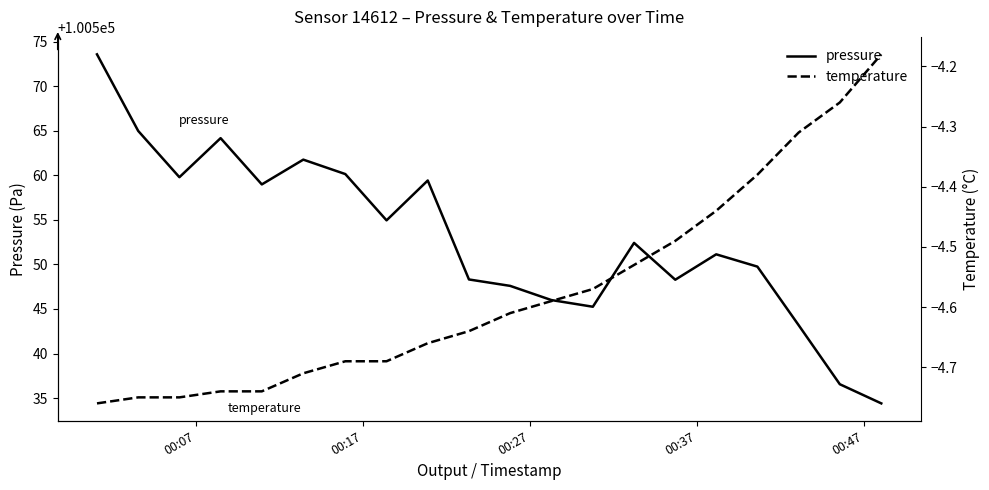

Reading left to right, extract all data points from this chart.

pressure: 100573.6	100565.0	100559.8	100564.2	100559.0	100561.8	100560.1	100554.9	100559.4	100548.3	100547.6	100546.0	100545.2	100552.4	100548.3	100551.1	100549.8	100543.2	100536.6	100534.4
temperature: -4.8	-4.8	-4.8	-4.7	-4.7	-4.7	-4.7	-4.7	-4.7	-4.6	-4.6	-4.6	-4.6	-4.5	-4.5	-4.4	-4.4	-4.3	-4.3	-4.2